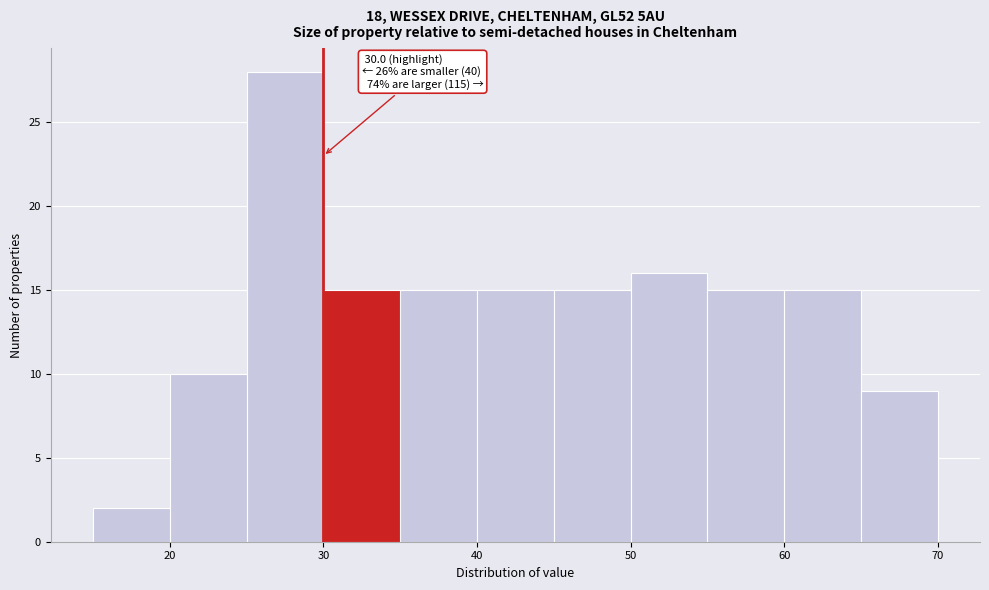

Over which range of the x-axis is the bar tallest?

25 to 30